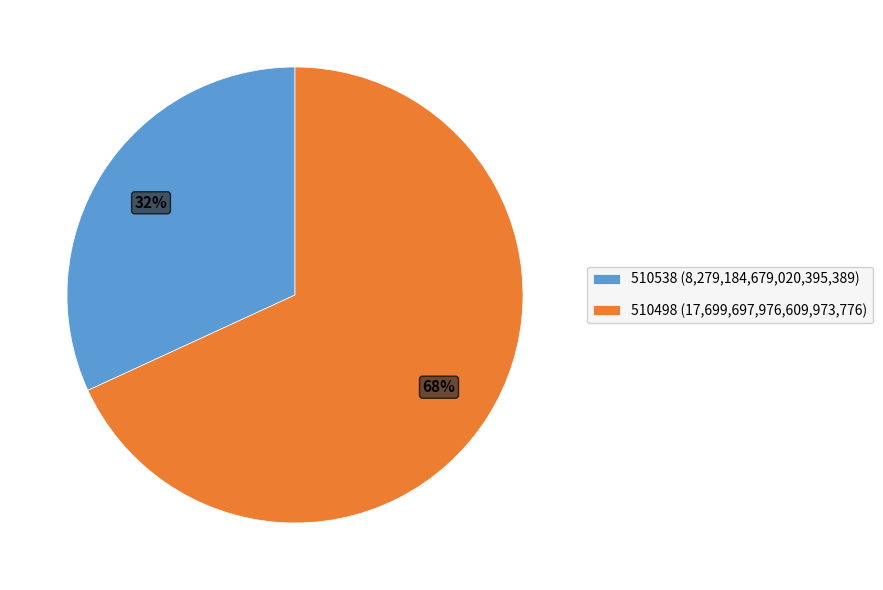

Which category accounts for the majority?

510498